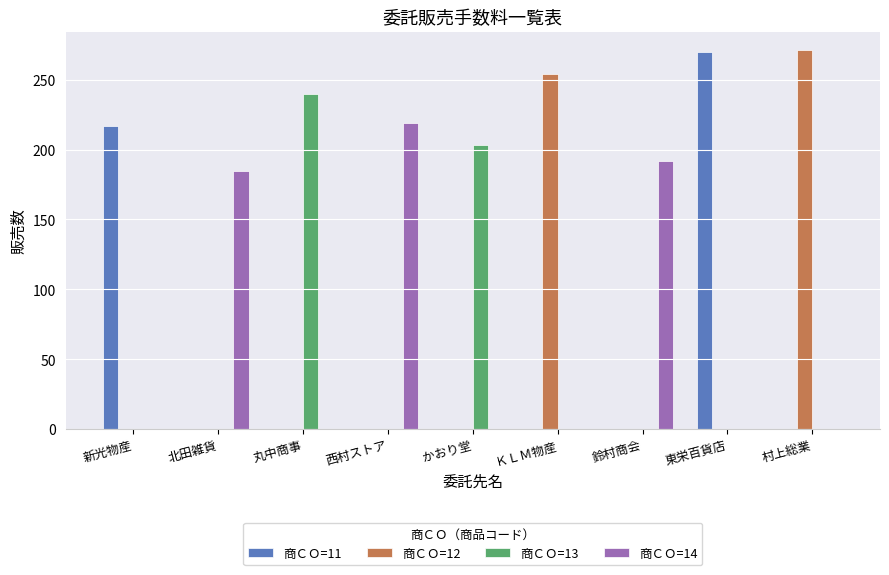

Which series changed the most between 西村ストア and 鈴村商会?

商ＣＯ=14